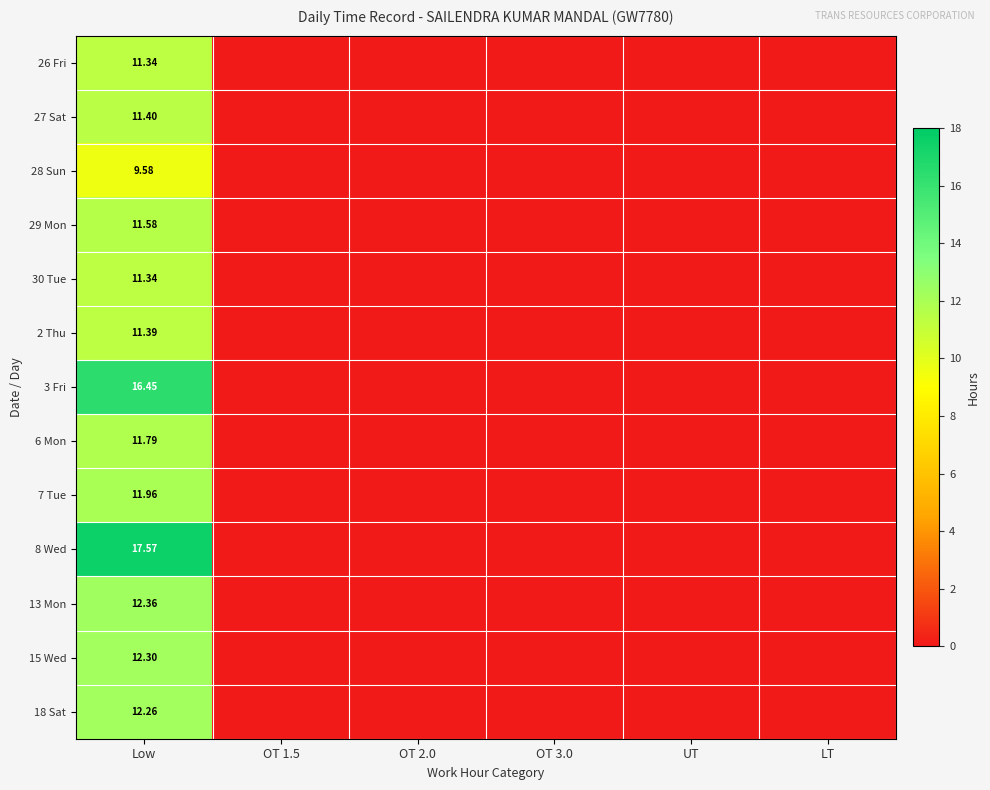

At which label does 27 Sat reach its minimum?

OT 1.5